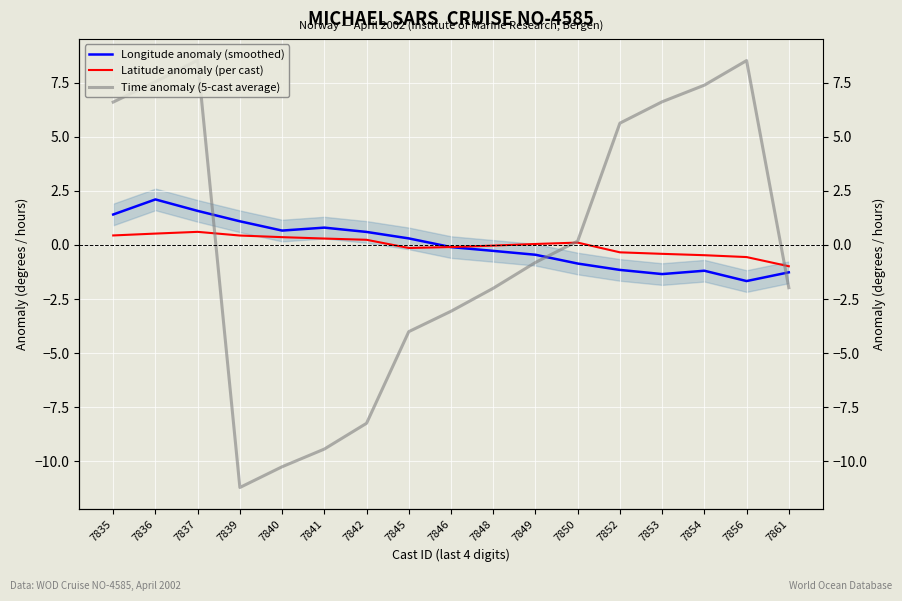

Where is the first local maximum for Longitude anomaly (smoothed)?

7836